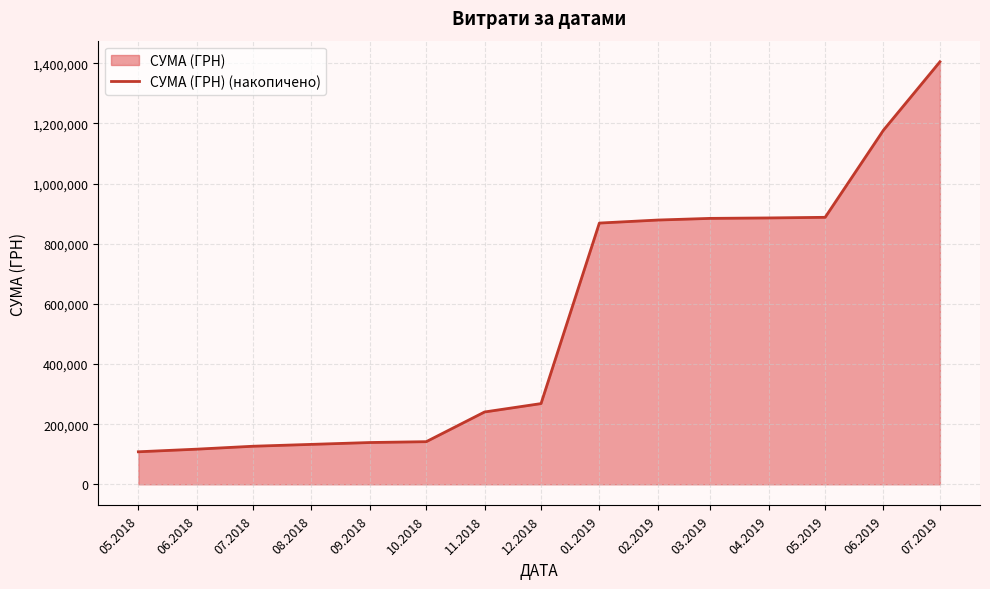

What is the difference between the values at 04.2019 and 06.2018?

768793.8